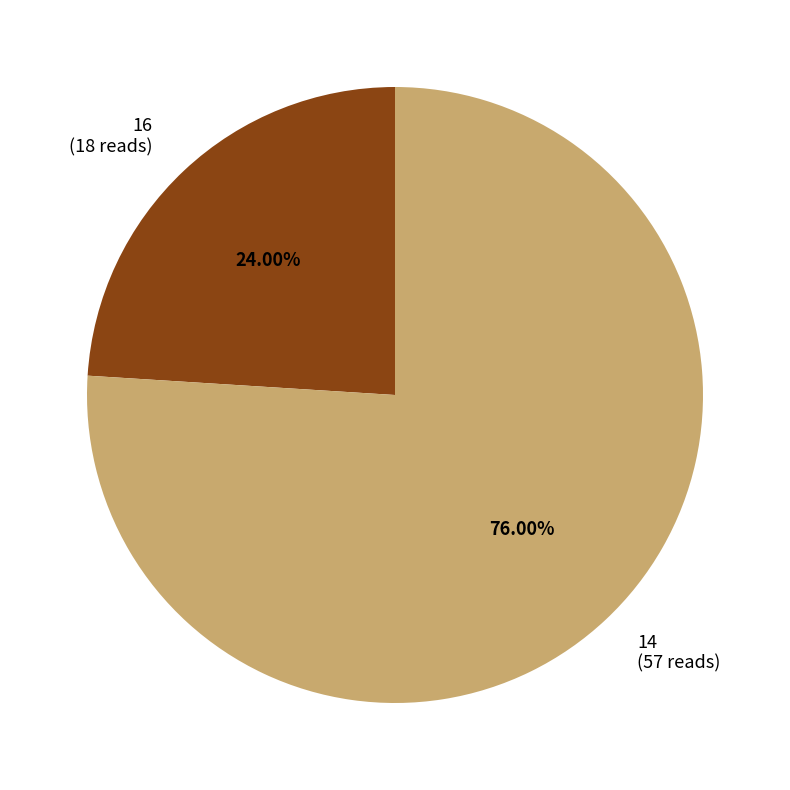

Which category accounts for the majority?

14